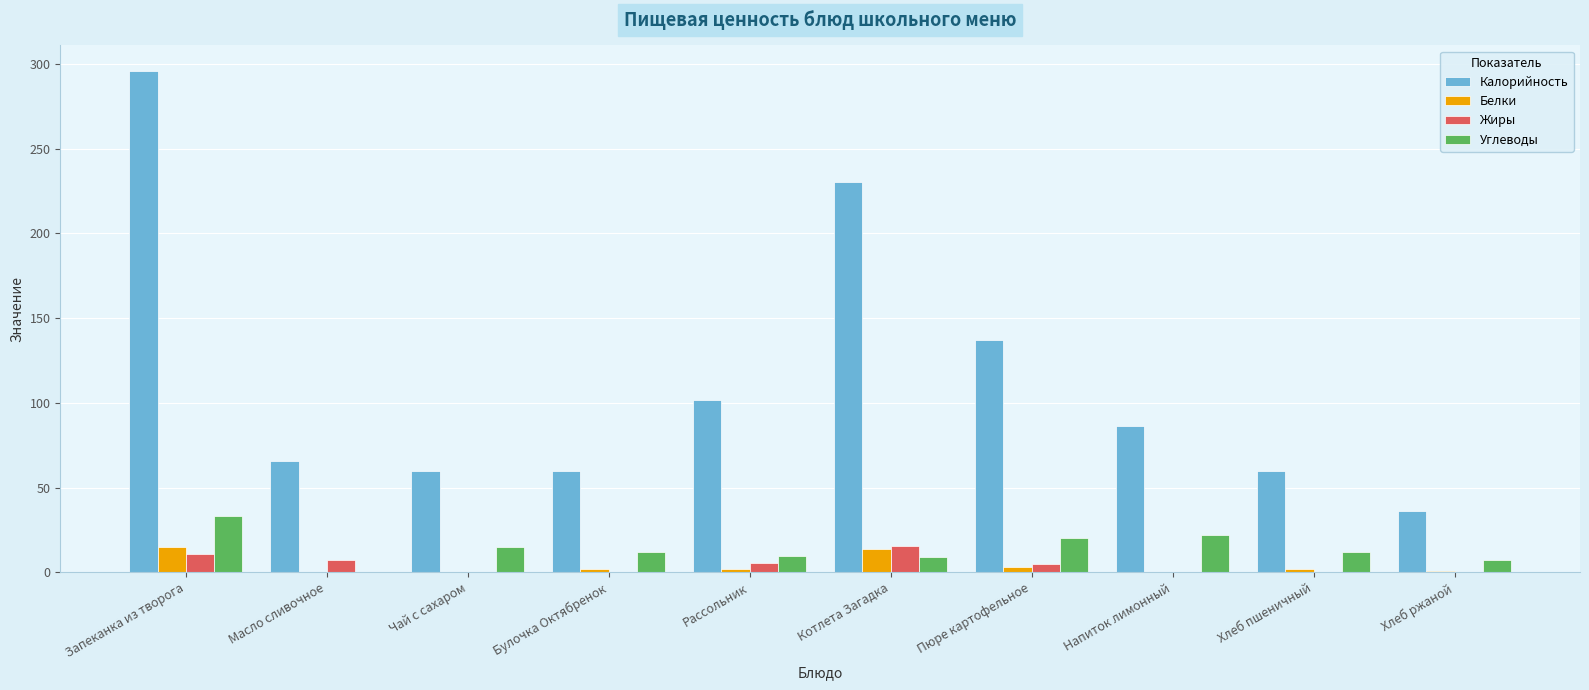

What is the approximate value of Углеводы at Булочка Октябренок?

12.3